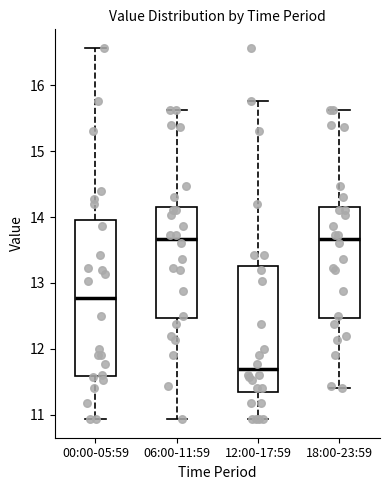

Which box has the lowest median line?

12:00-17:59